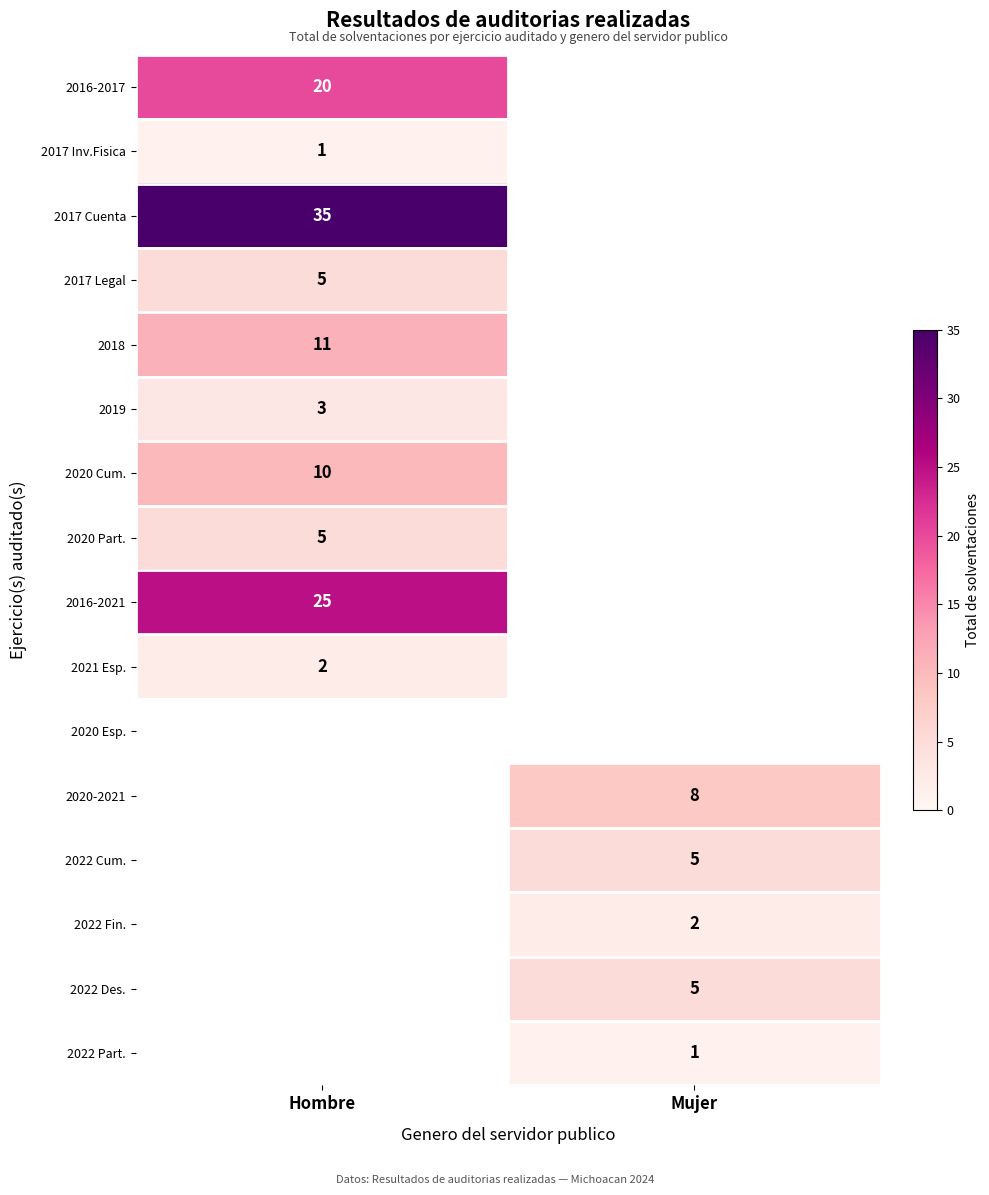

How many data points does each series have?

2